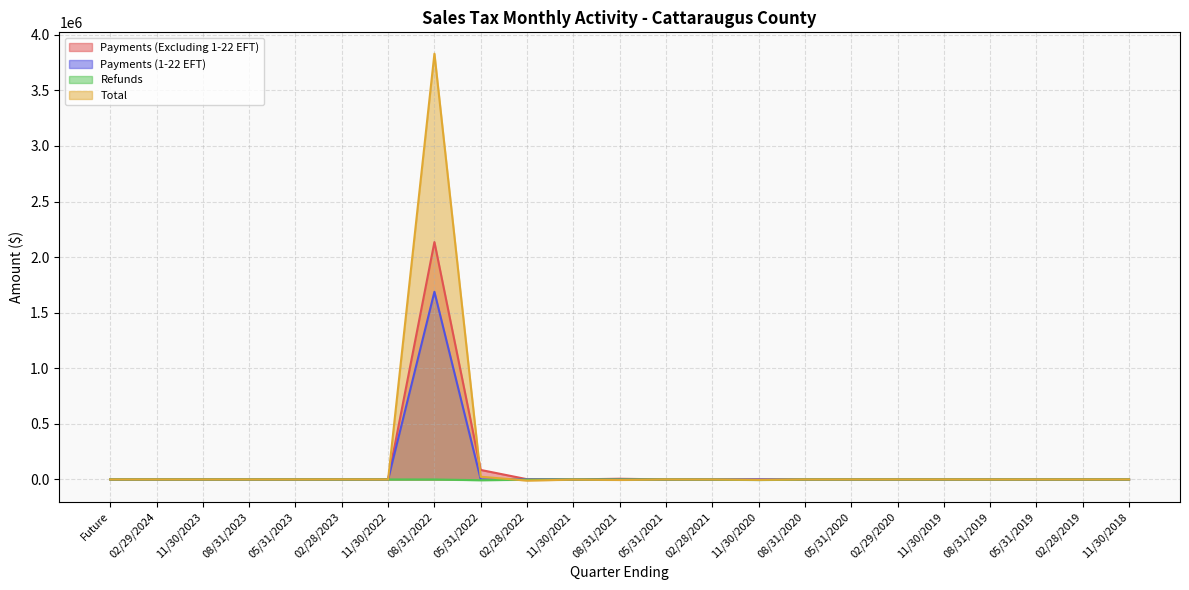

Rank the series by their maximum value, from highest to lowest.

Total, Payments (Excluding 1-22 EFT), Payments (1-22 EFT), Refunds